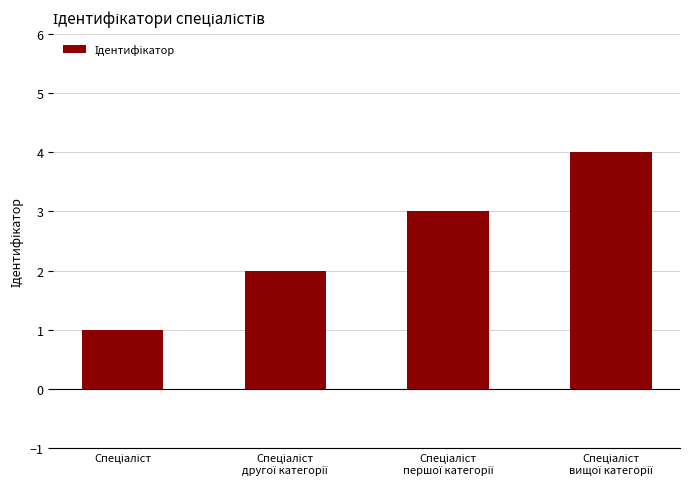

What is the difference between the maximum and minimum values?

3